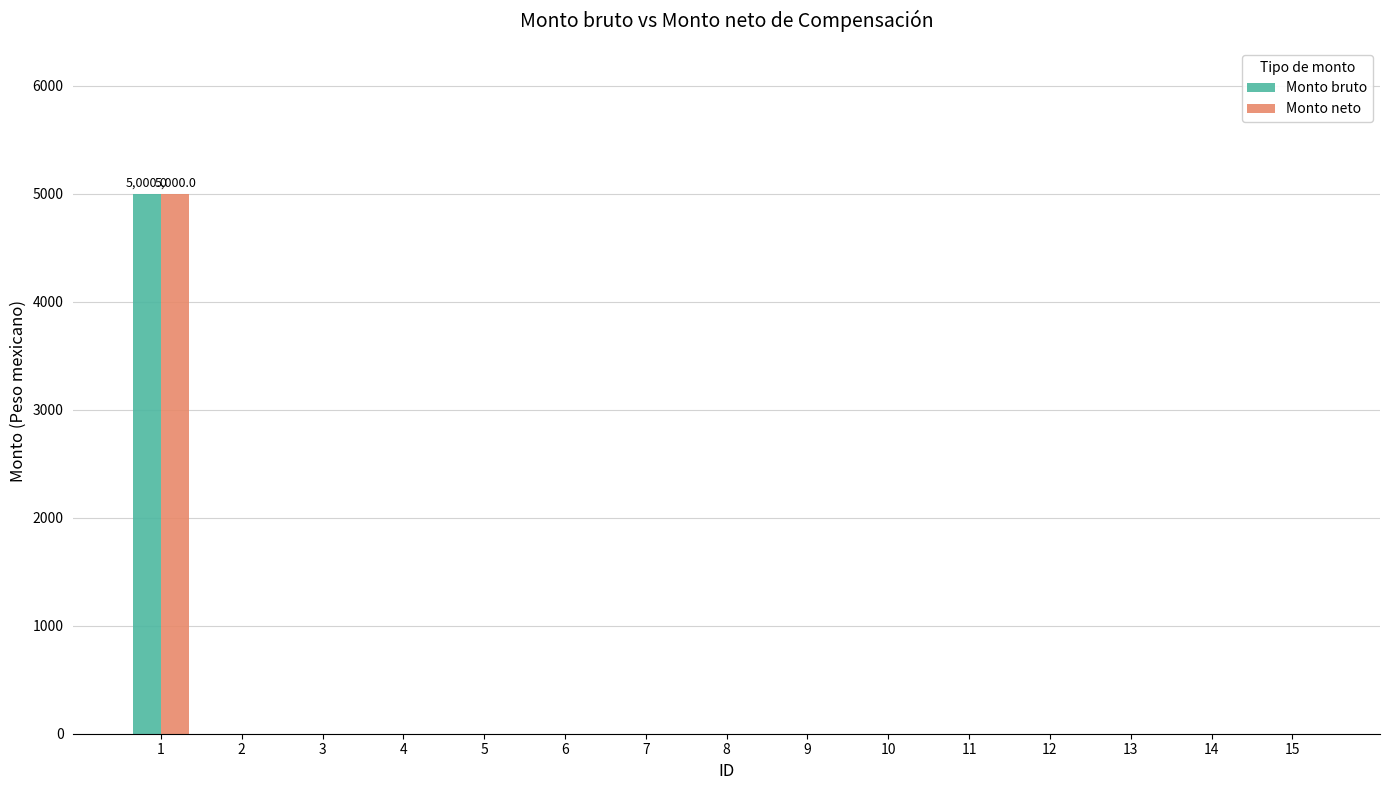

How many categories are shown in the chart?

15